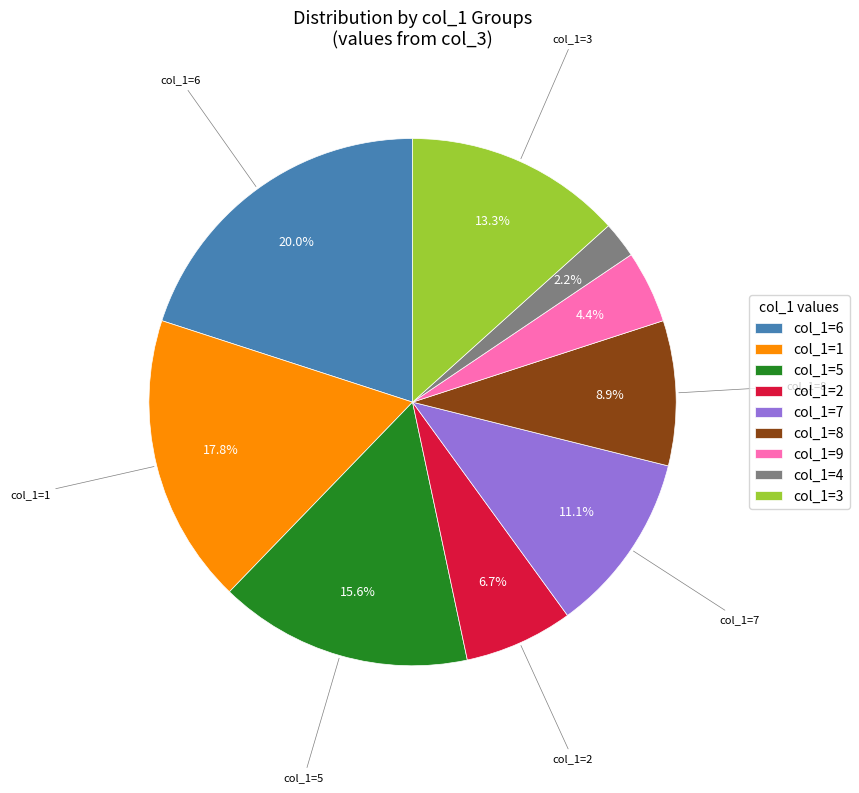

Rank the categories by value from highest to lowest.

col_1=6, col_1=1, col_1=5, col_1=3, col_1=7, col_1=8, col_1=2, col_1=9, col_1=4